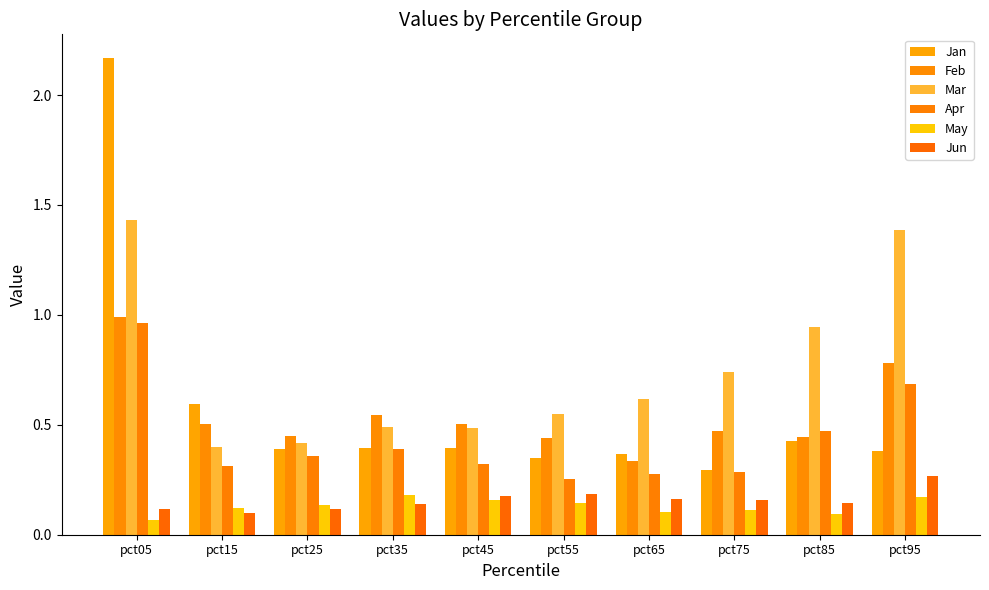

At pct75, list the series in order from largest to smallest.

Mar, Feb, Jan, Apr, Jun, May